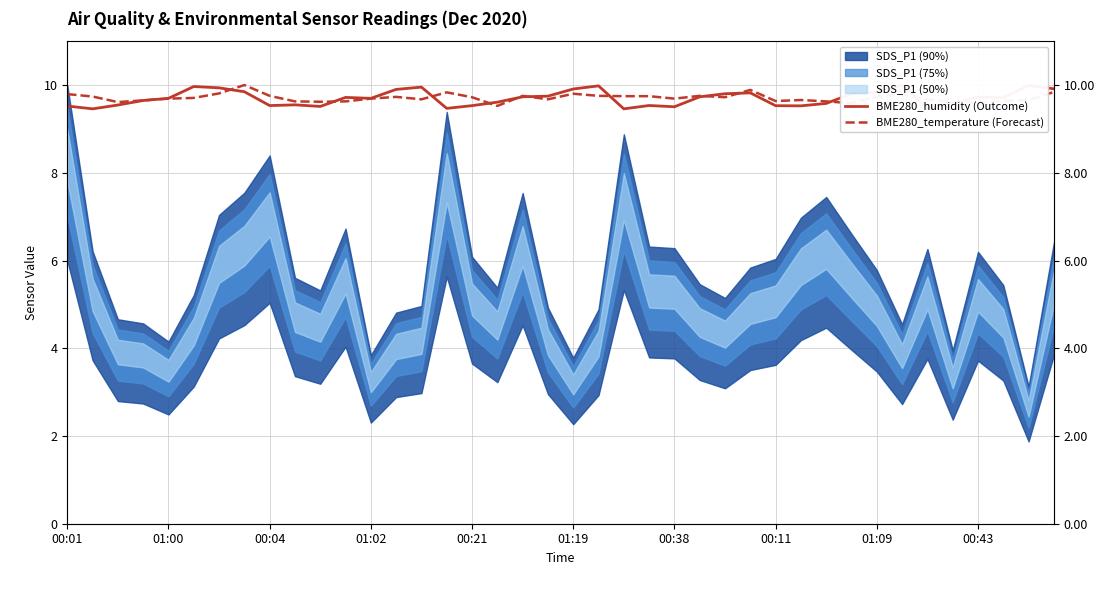

At how many categories does at least one series exceed 9?

40